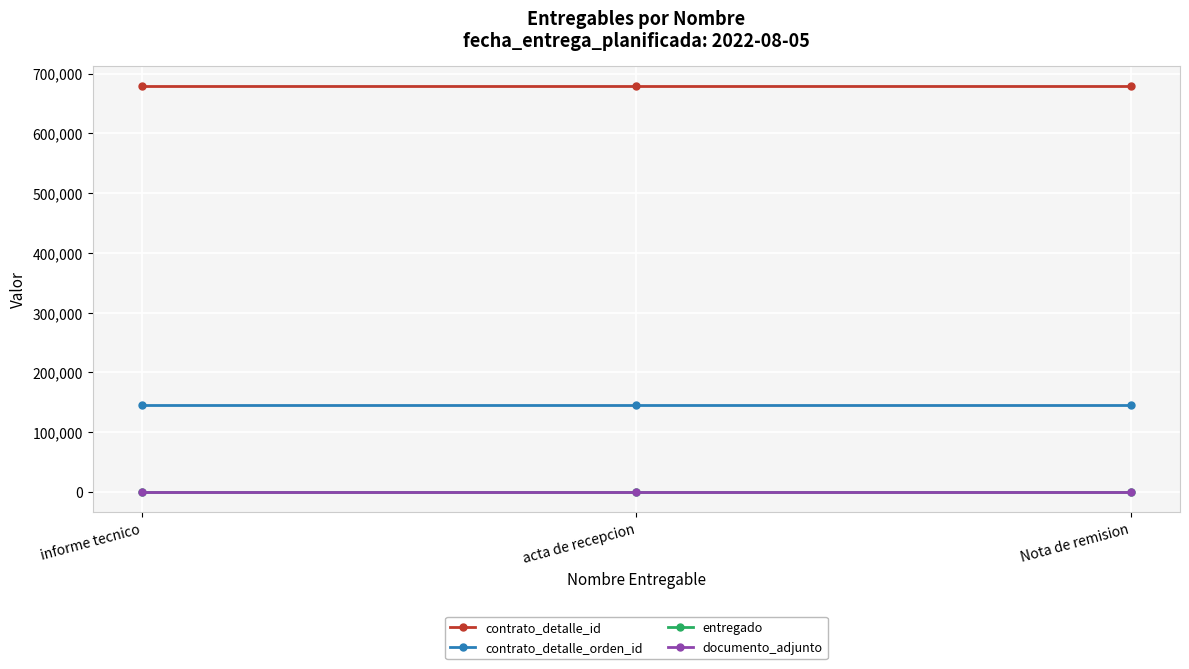

Does the chart have visible grid lines?

Yes